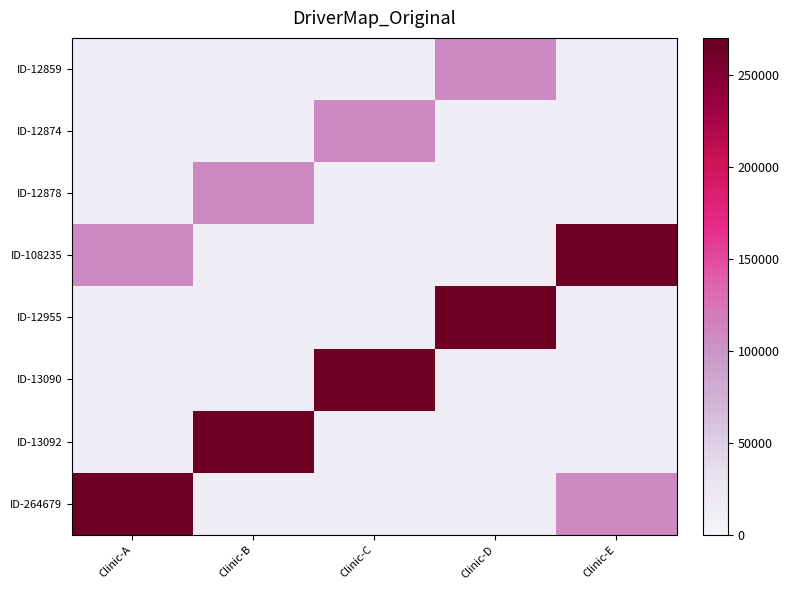

Rank the series by their maximum value, from highest to lowest.

ID-108235, ID-12955, ID-13090, ID-13092, ID-264679, ID-12859, ID-12874, ID-12878